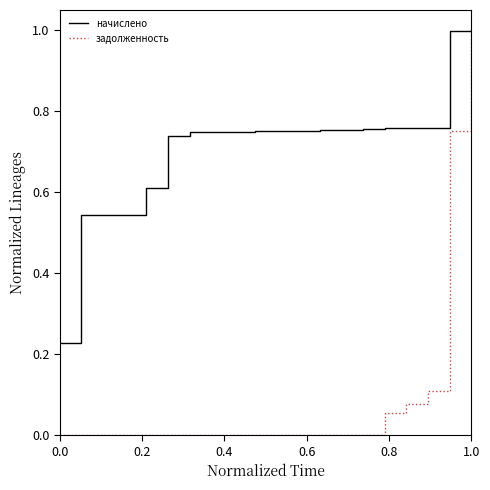

Does the chart have visible grid lines?

No